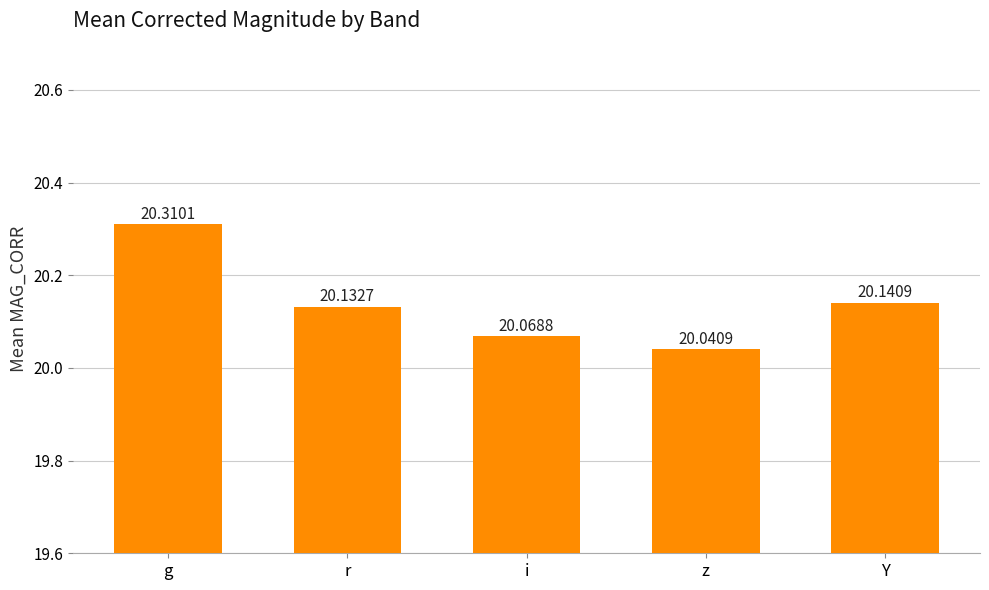

What is the difference between the values at Y and g?

0.2